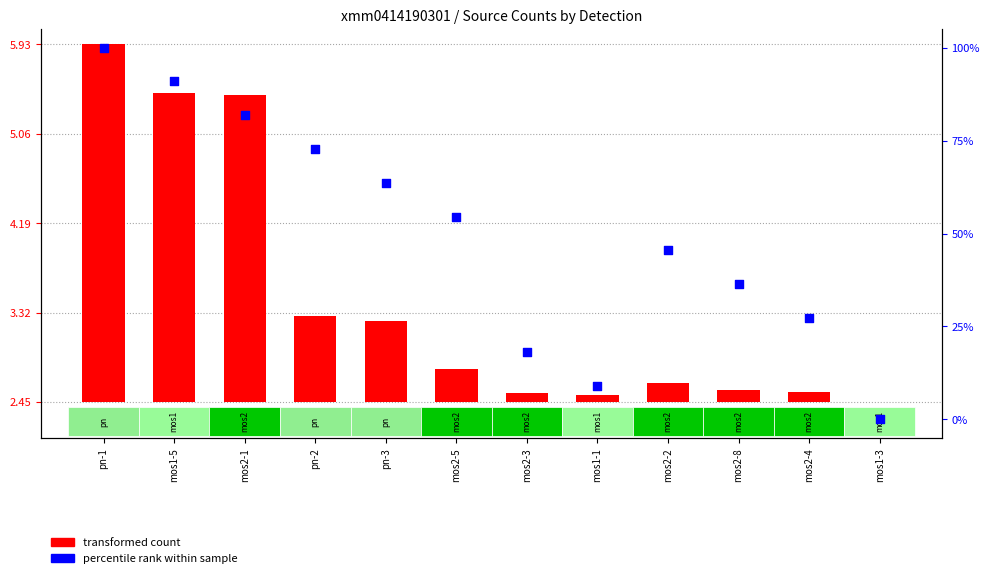

At how many categories does at least one series exceed 33?

8